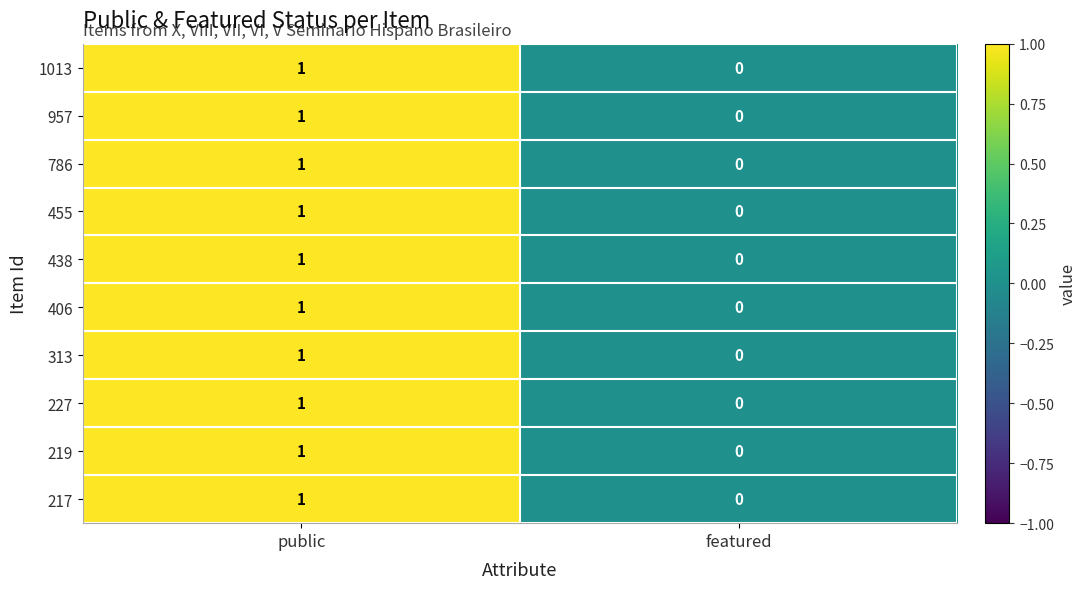

What is the maximum value shown in the chart?

1